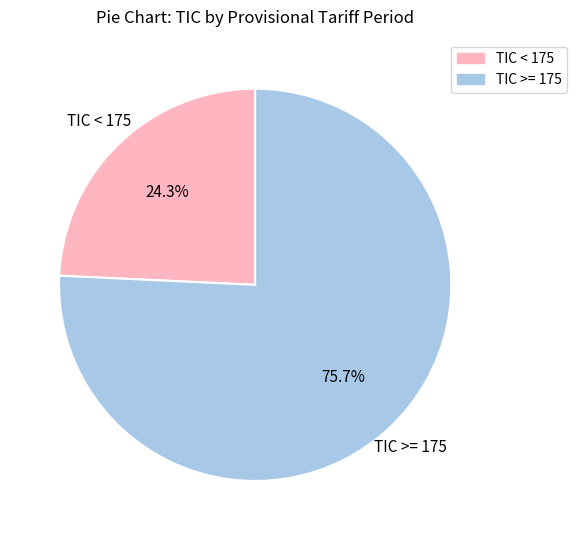

Is there any slice that represents more than half of the pie?

Yes